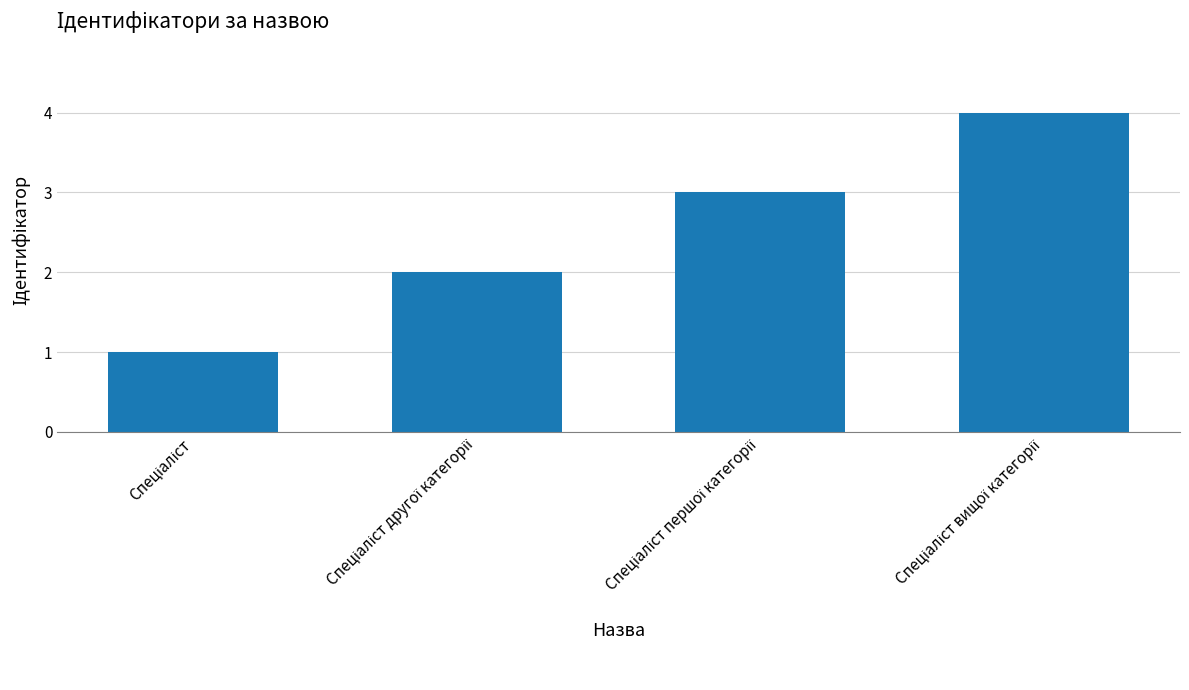

How many series are shown in this chart?

1